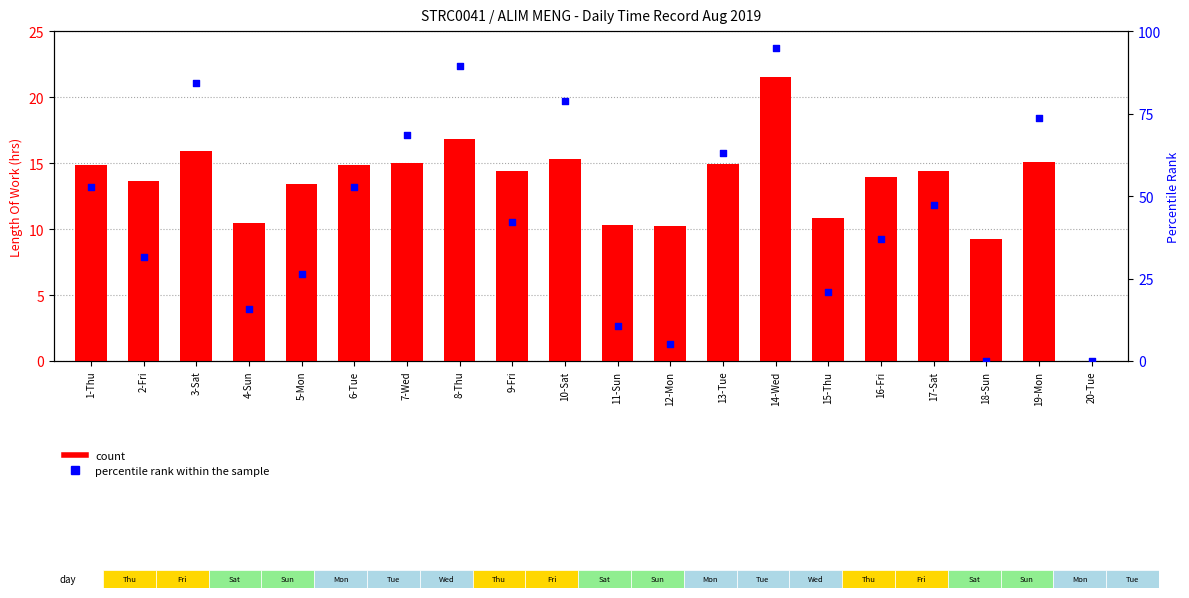

Which series contains the highest Y value?

percentile rank within the sample